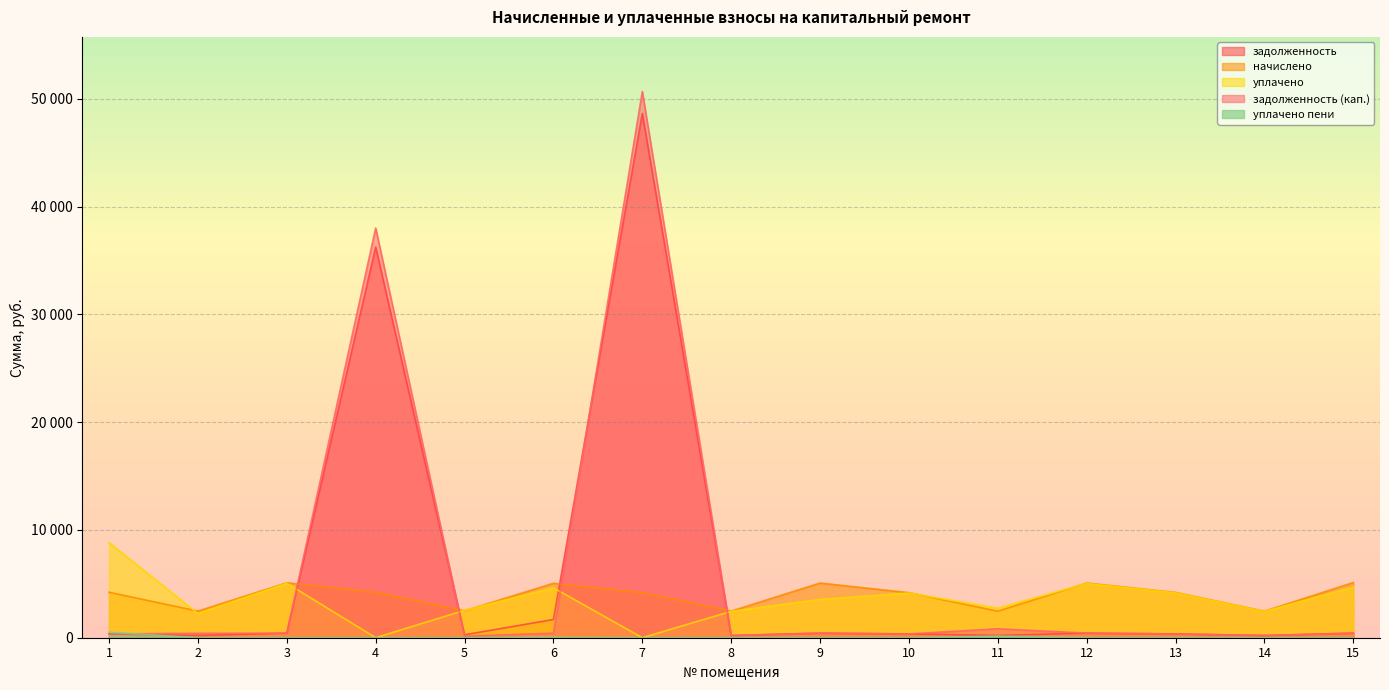

Where does the начислено series first go above 4203?

1